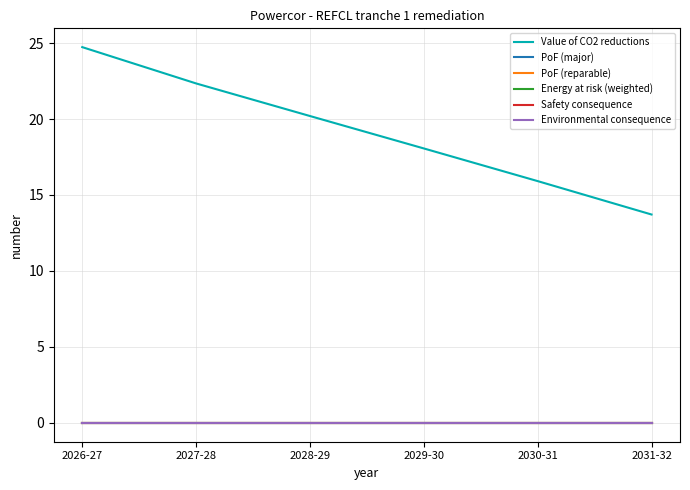

Does the chart display data point markers on the line(s)?

No